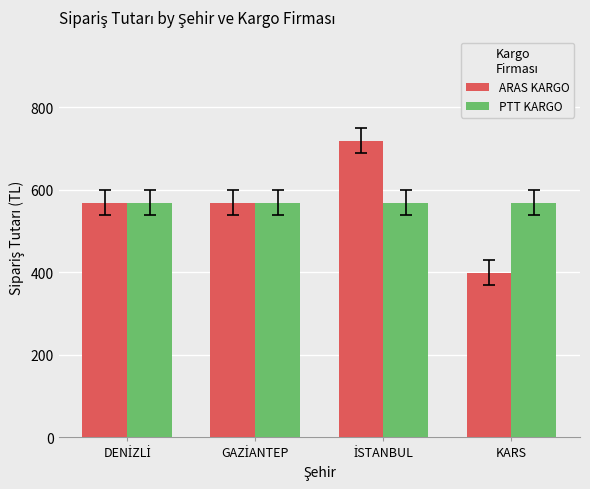

Which category has the lowest value across all series?

KARS